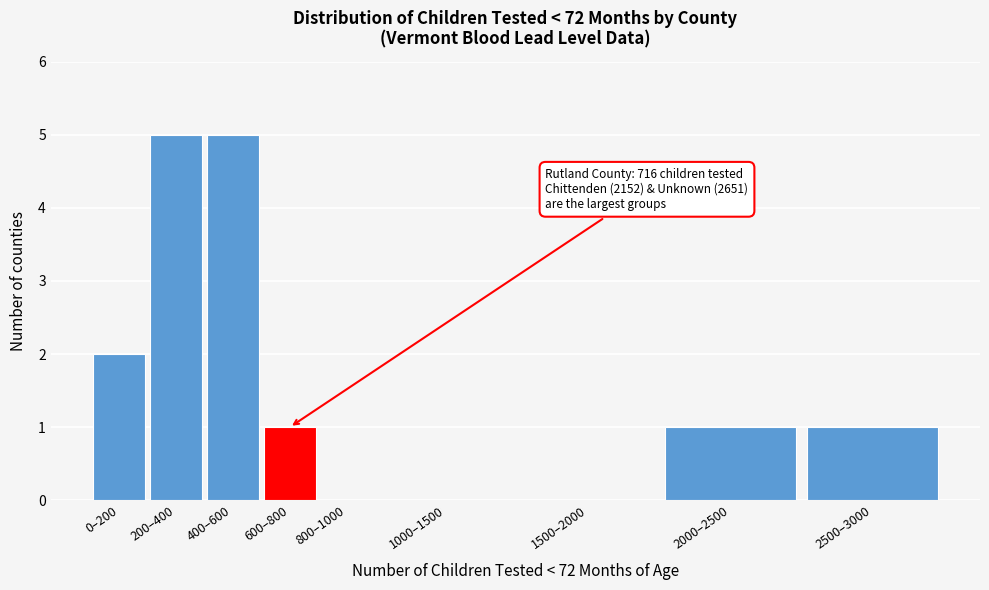

Reading left to right, what are all the values shown in this chart?

0–200=2	200–400=5	400–600=5	600–800=1	800–1000=0	1000–1500=0	1500–2000=0	2000–2500=1	2500–3000=1